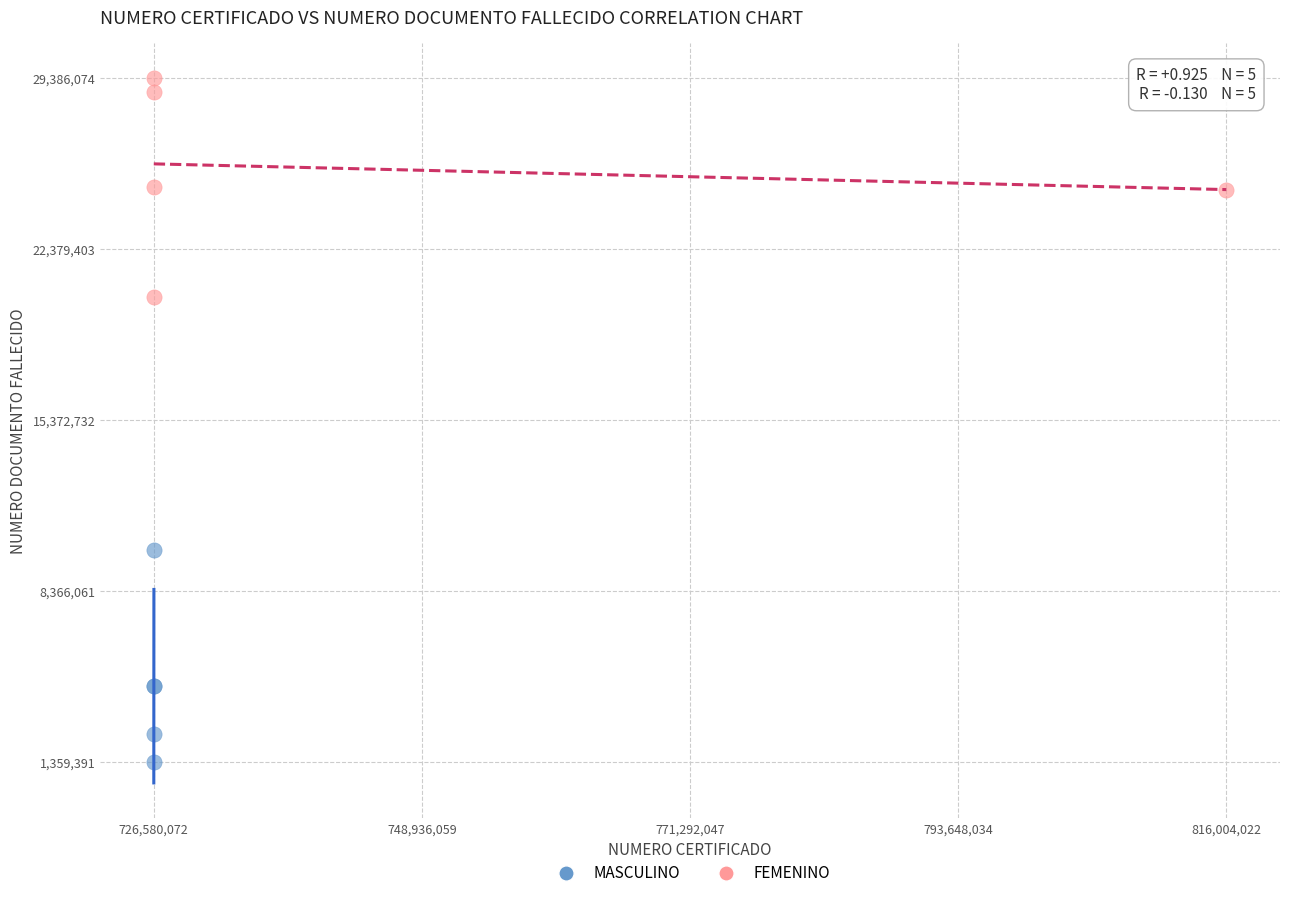

What are all the series names shown in the legend?

MASCULINO, FEMENINO